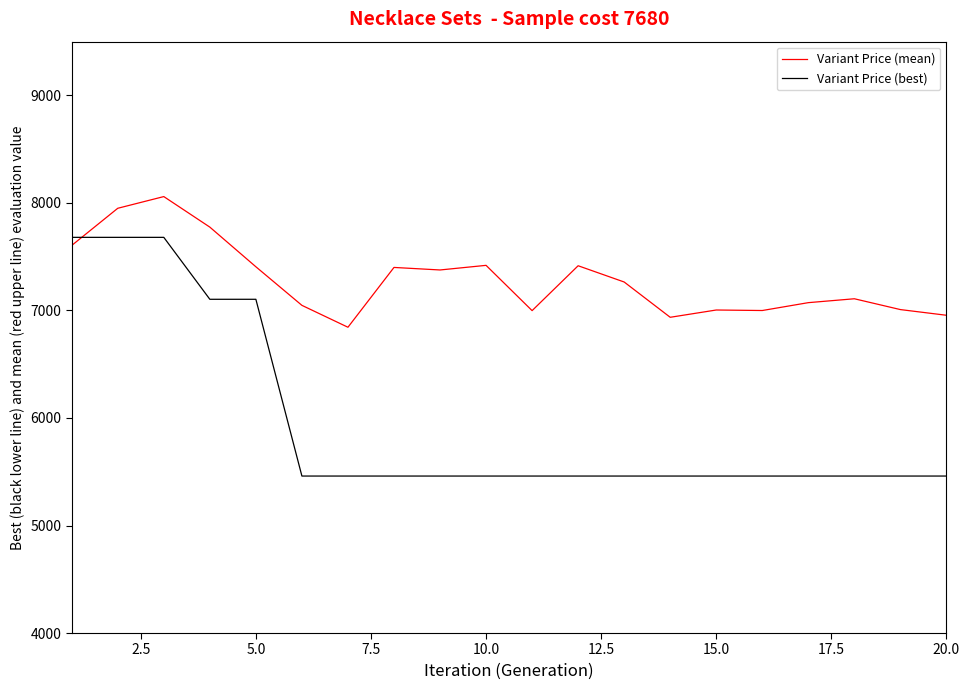

Which series has the largest range (max minus min)?

Variant Price (best)